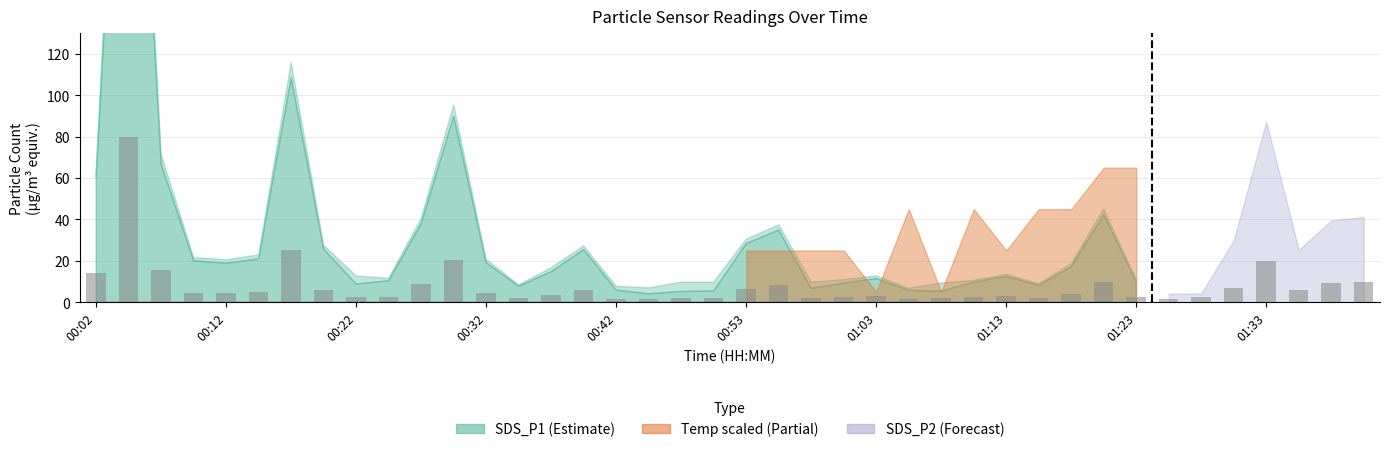

How many series are shown in this chart?

1